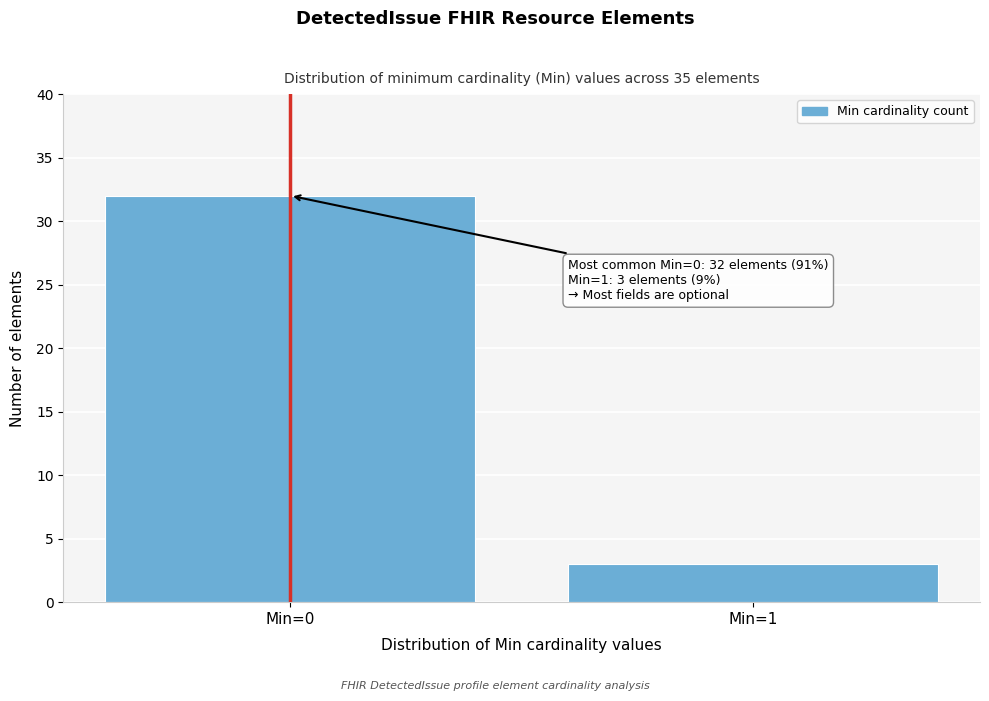

Reading left to right, transcribe all the data shown in this chart.

Min=0=32	Min=1=3